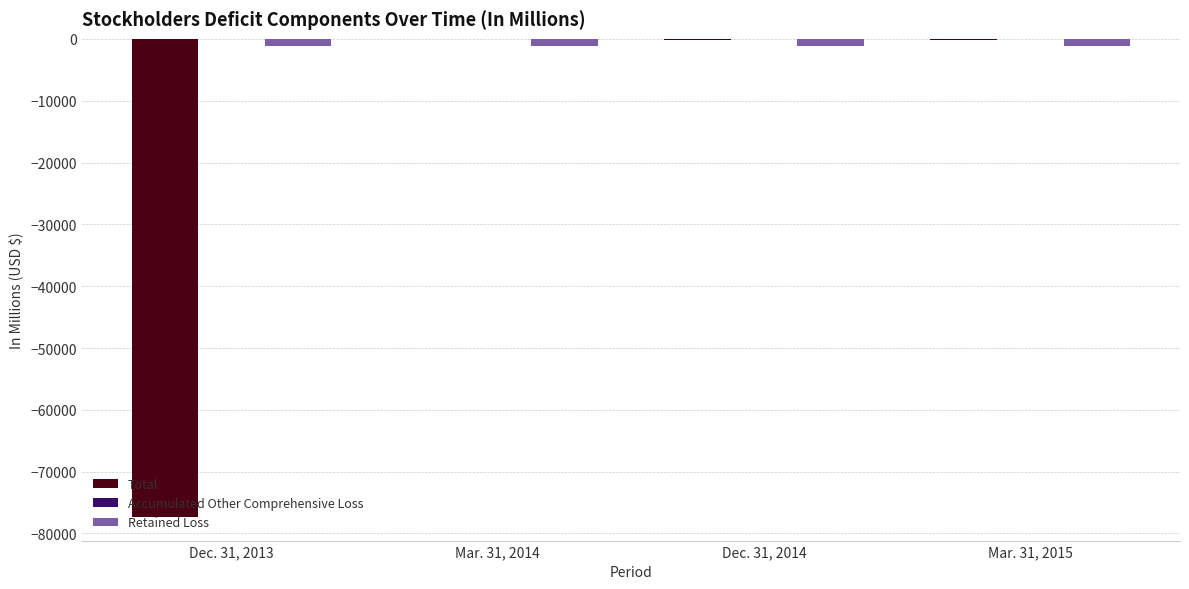

The value of Total at Dec. 31, 2013 is -120411.8. True or false?

False